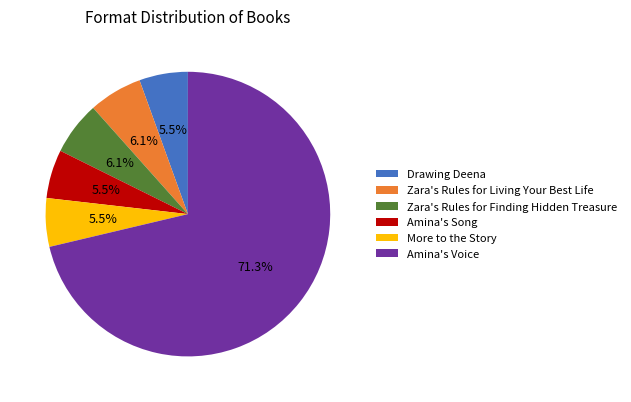

Approximately how many times larger is the value at More to the Story compared to Zara's Rules for Living Your Best Life?

0.9